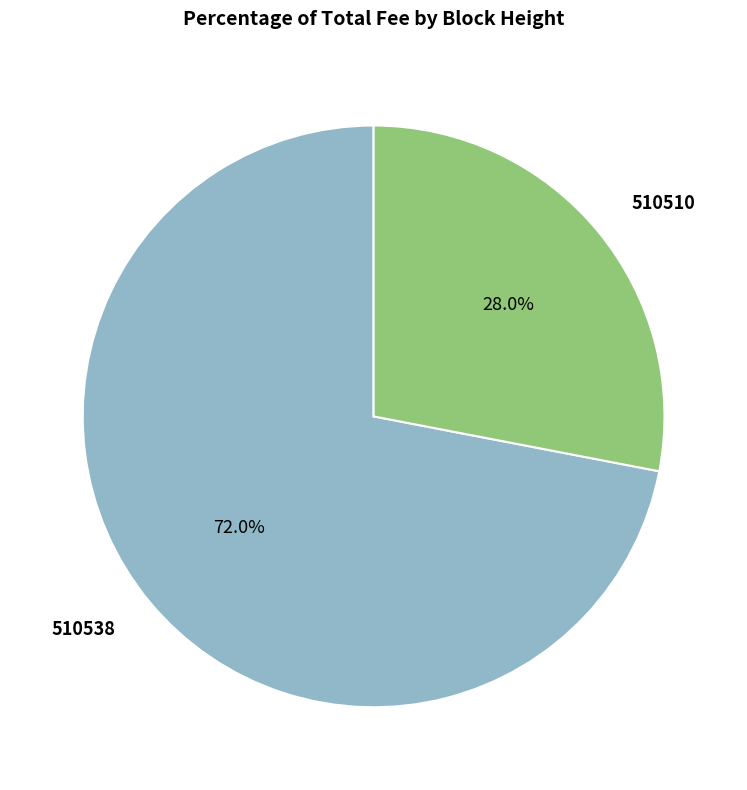

Is it true that 510538 is 72% of the pie?

True